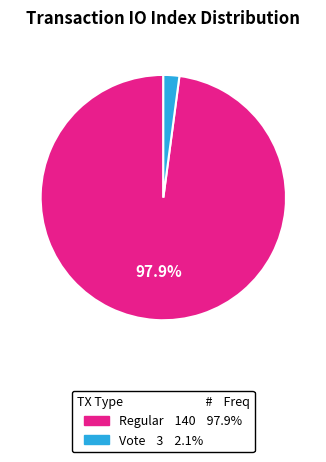

Does any single category account for the majority?

Yes